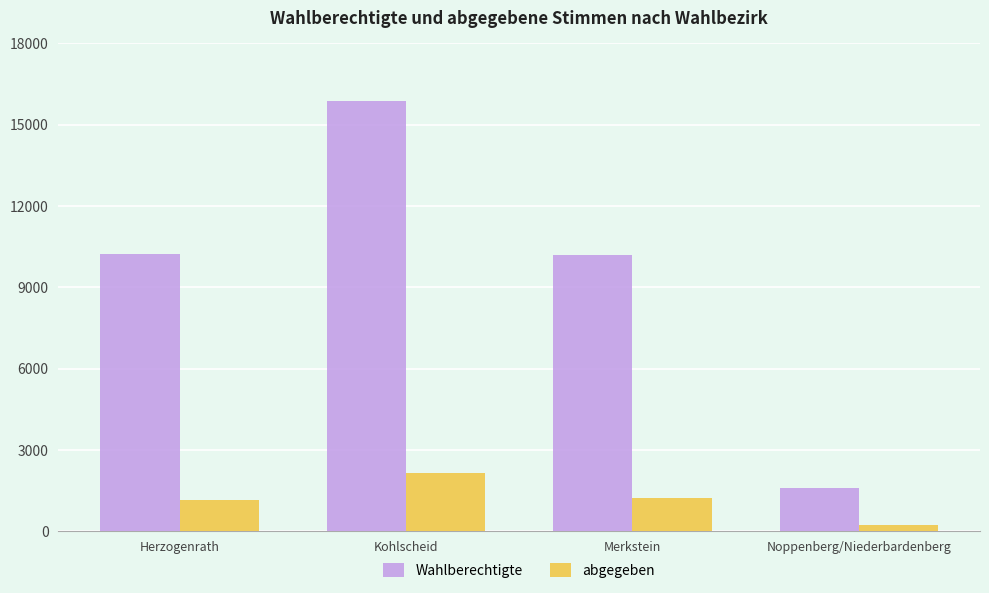

How many series are shown in this chart?

2